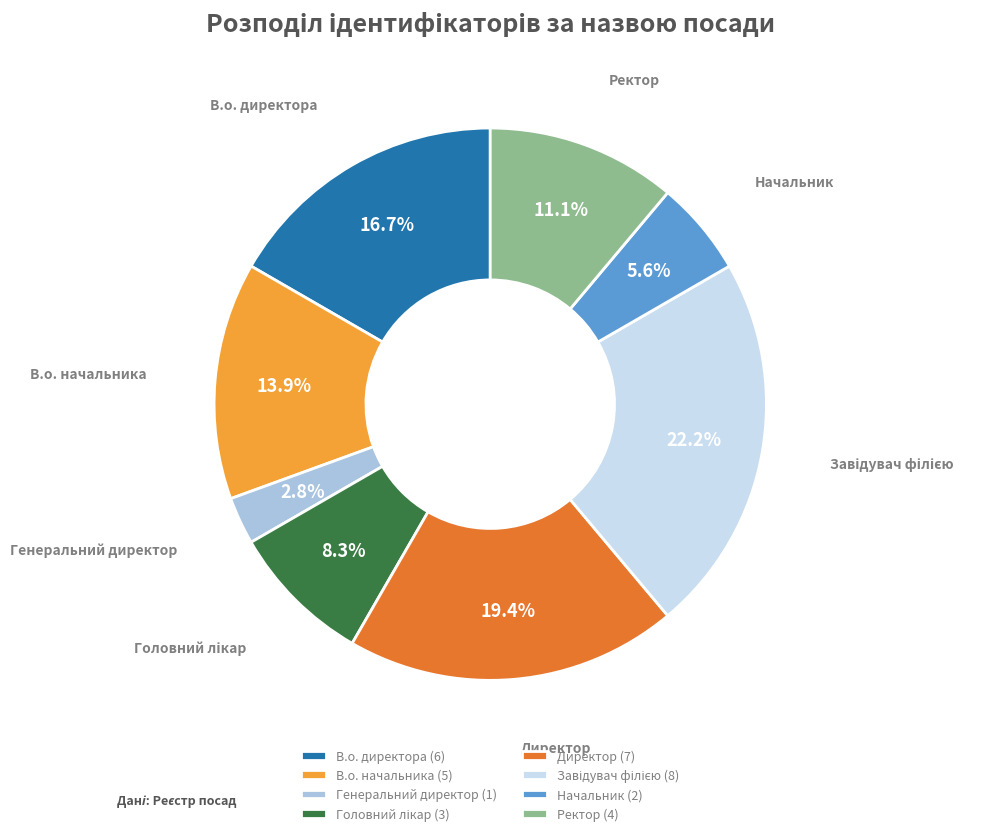

What percentage is NOT represented by В.о. начальника (5)?

86.1%